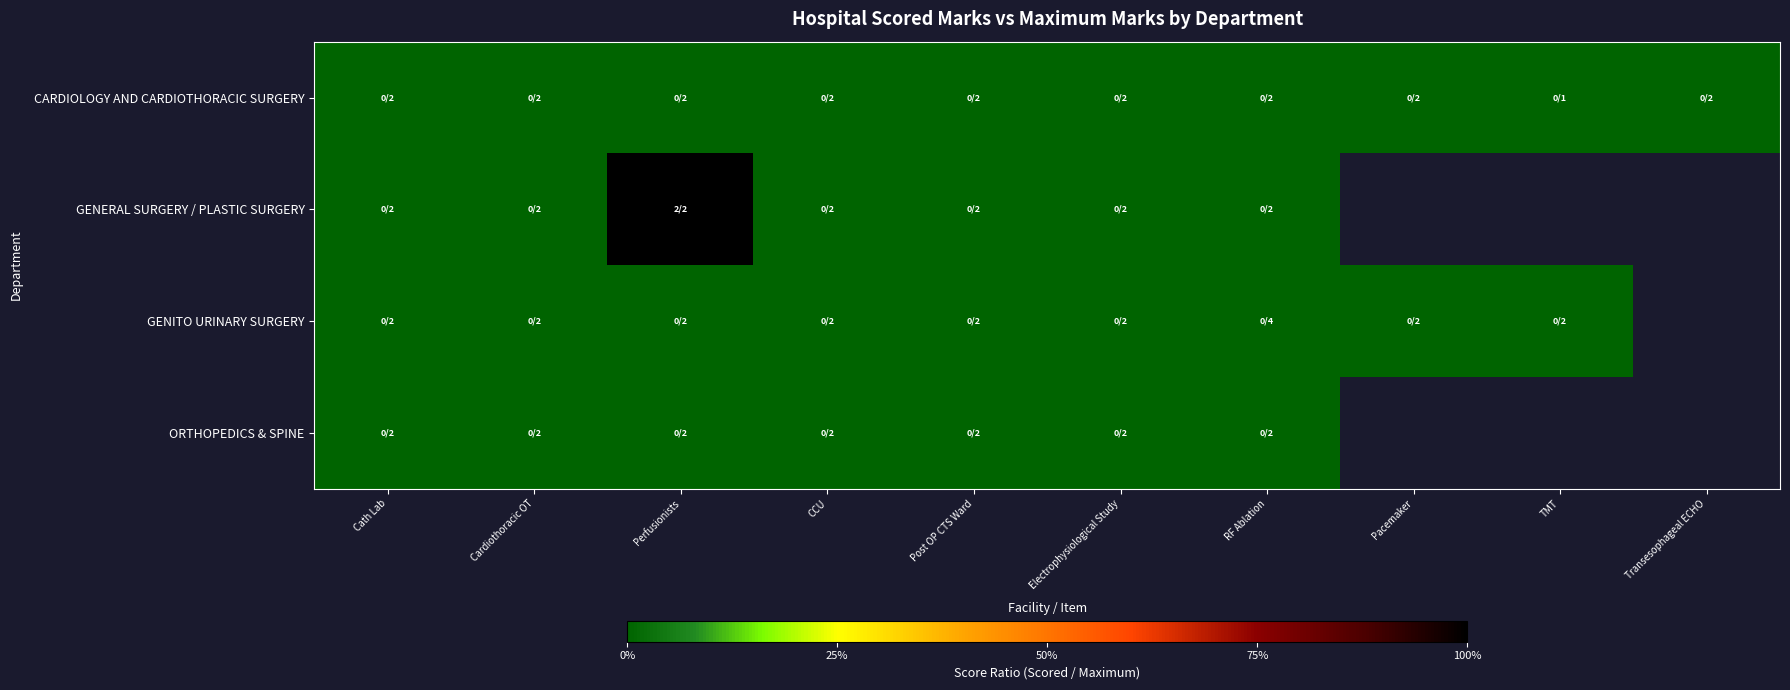

What is the maximum value shown in the chart?

1.0